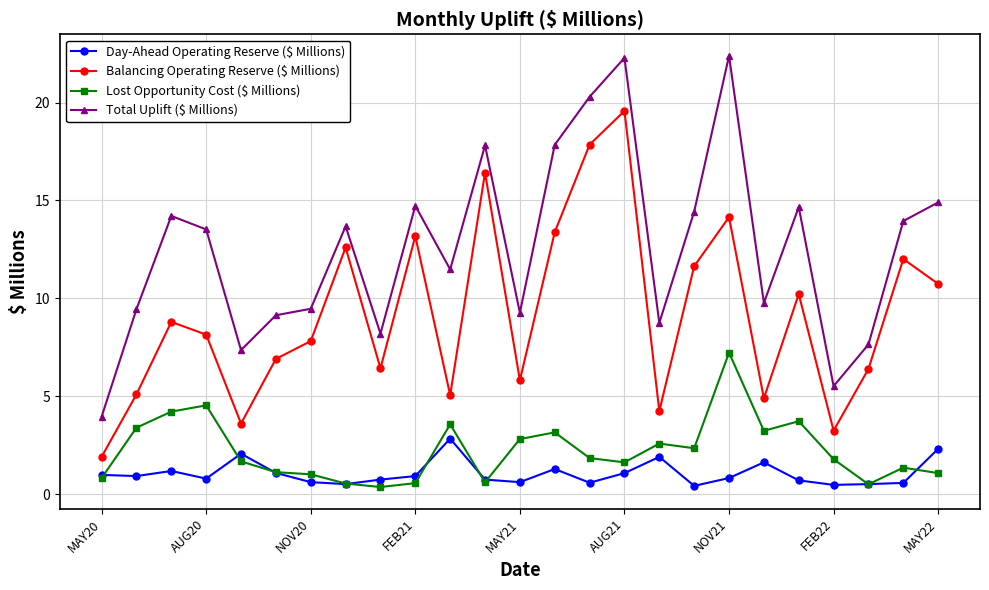

What is the maximum value for Total Uplift ($ Millions)?

22.4